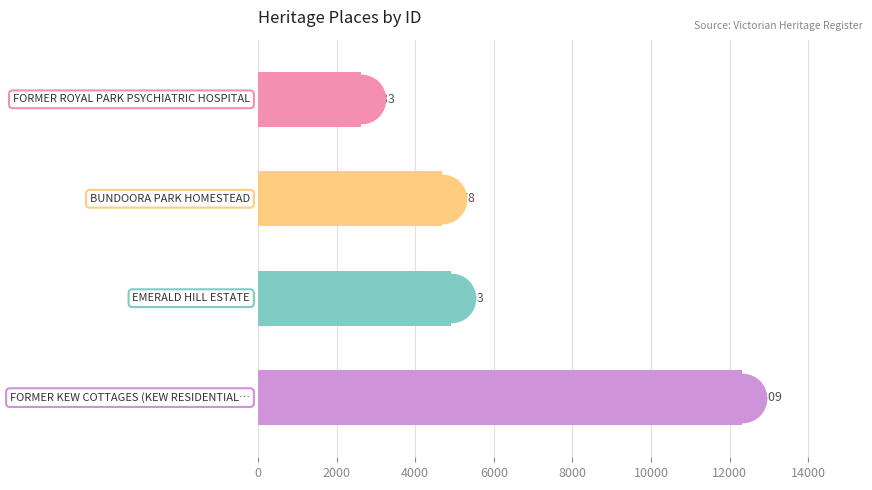

What is the change in value from 2000 to 6000?

+7631